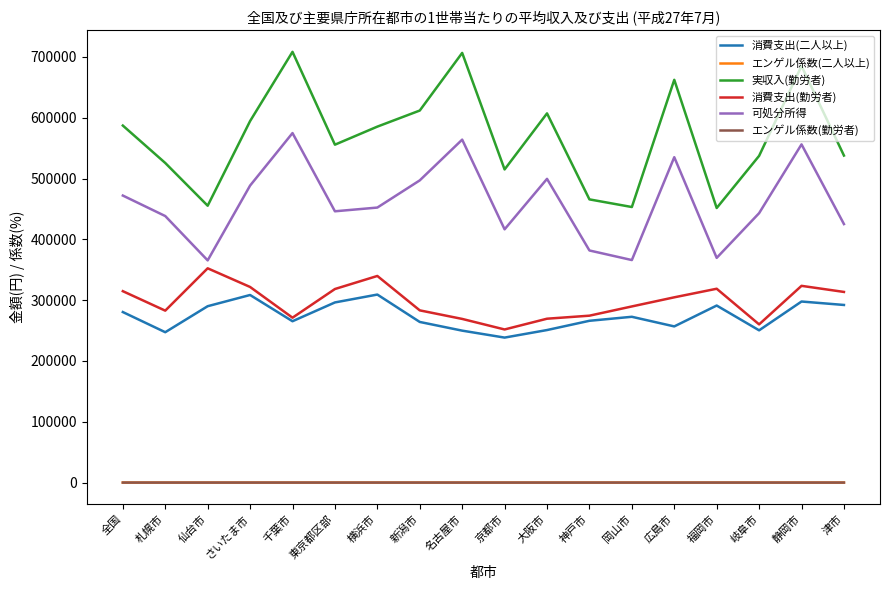

Which series has the largest range (max minus min)?

実収入(勤労者)